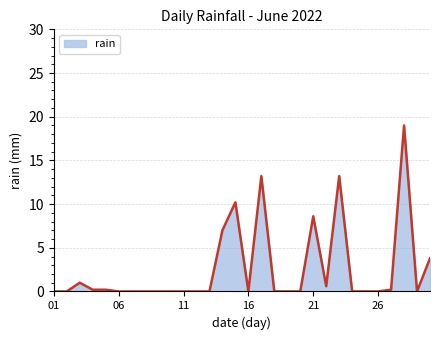

What is the greatest value displayed?

19.0